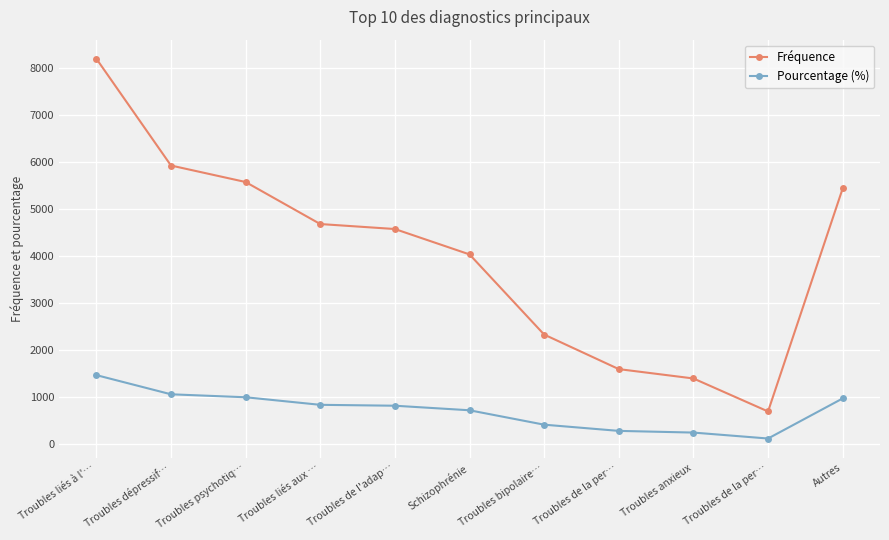

Reading left to right, transcribe all the data shown in this chart.

Fréquence: Troubles liés à l'…=8206.0	Troubles dépressif…=5933.0	Troubles psychotiq…=5582.0	Troubles liés aux …=4688.0	Troubles de l'adap…=4582.0	Schizophrénie=4042.0	Troubles bipolaire…=2337.0	Troubles de la per…=1602.0	Troubles anxieux=1403.0	Troubles de la per…=701.0	Autres=5445.0
Pourcentage (%): Troubles liés à l'…=1474.4	Troubles dépressif…=1066.4	Troubles psychotiq…=1003.2	Troubles liés aux …=842.4	Troubles de l'adap…=823.2	Schizophrénie=726.4	Troubles bipolaire…=420.0	Troubles de la per…=288.0	Troubles anxieux=252.0	Troubles de la per…=125.6	Autres=978.4